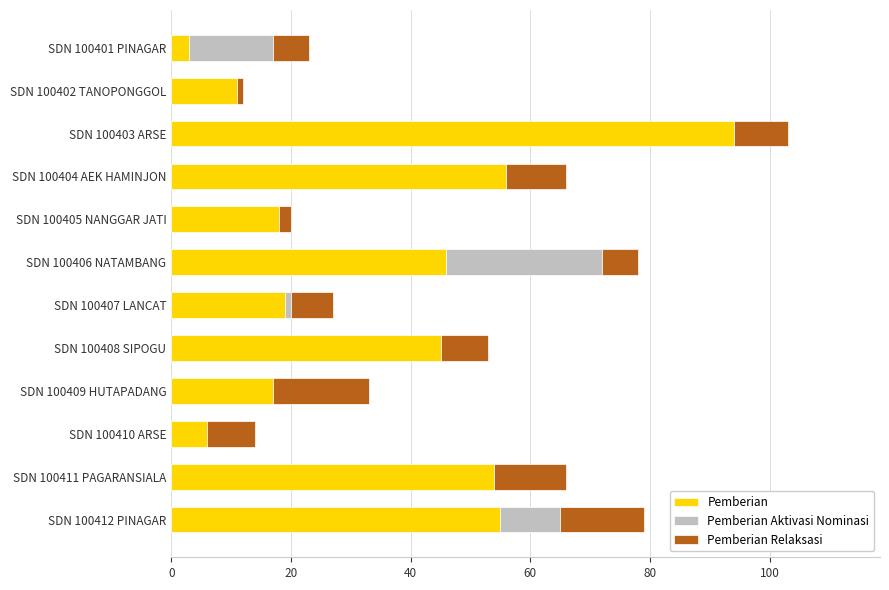

What is the total value across all series at SDN 100404 AEK HAMINJON?

66